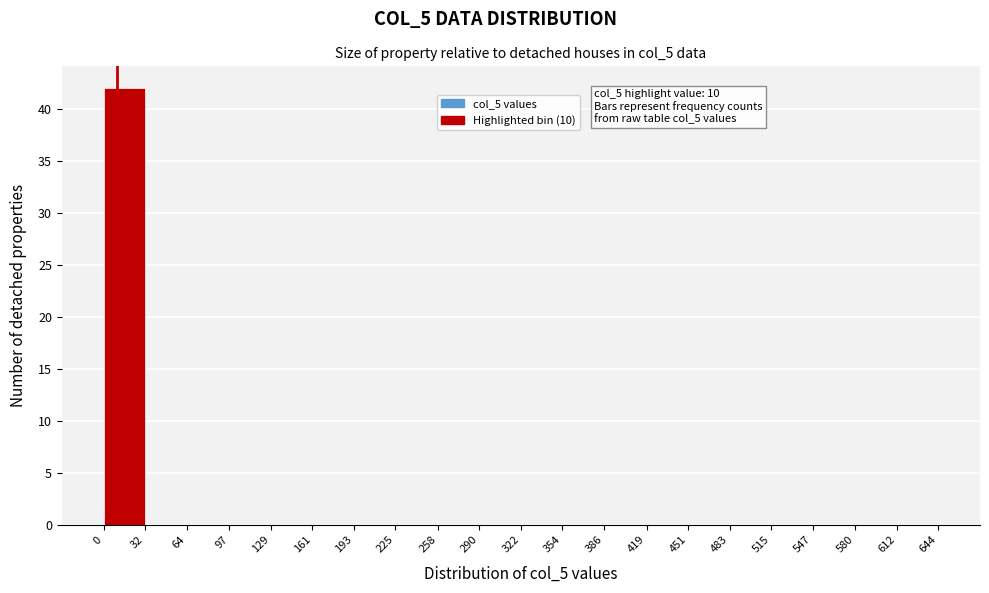

Over which range of the x-axis is the bar tallest?

0 to 32